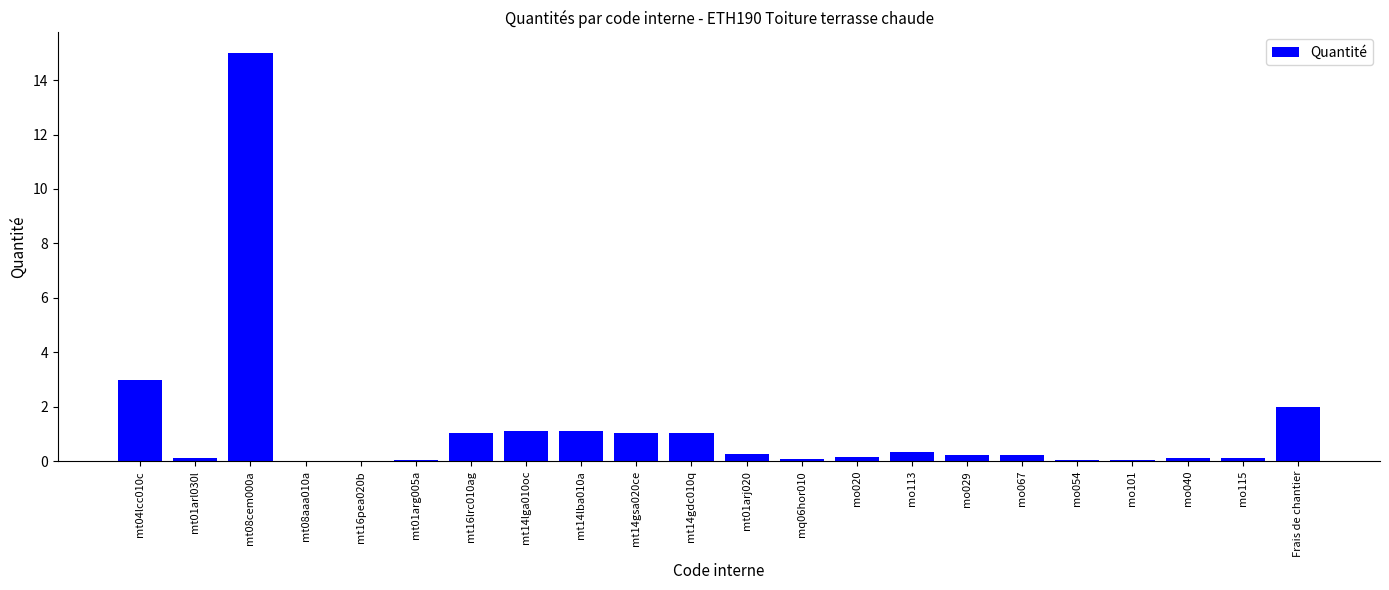

What is the change in value from mt14lga010oc to mq06hor010?

-1.0